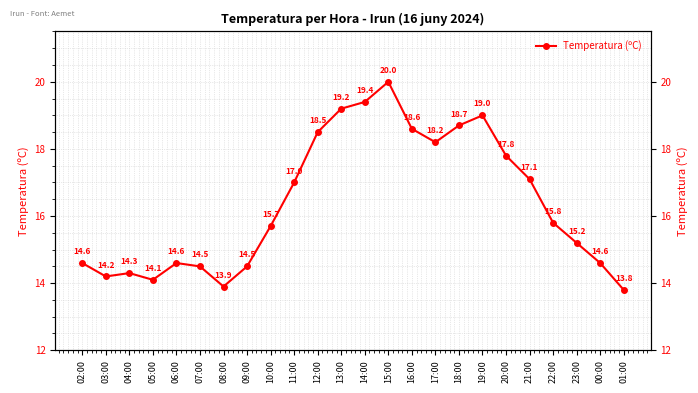

What is the label of the 2nd point from the left?

03:00